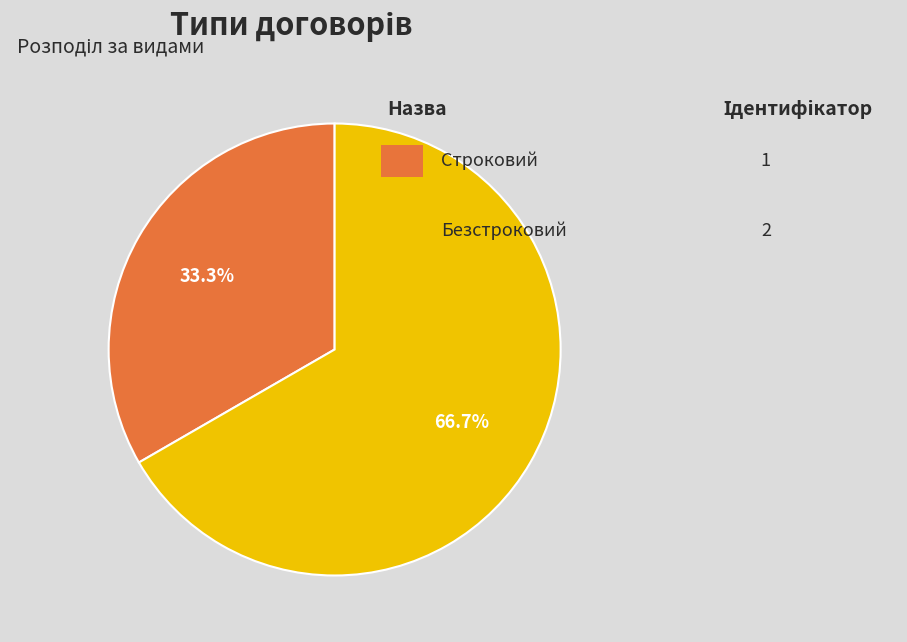

Is there any slice that represents more than half of the pie?

Yes